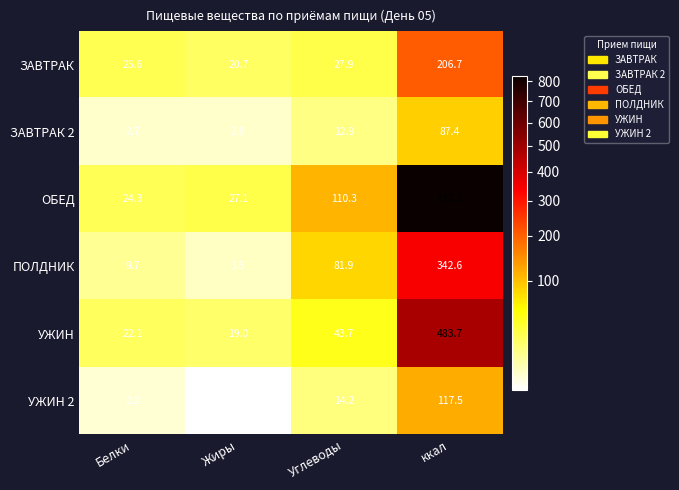

Which label corresponds to the largest value in the chart?

ккал